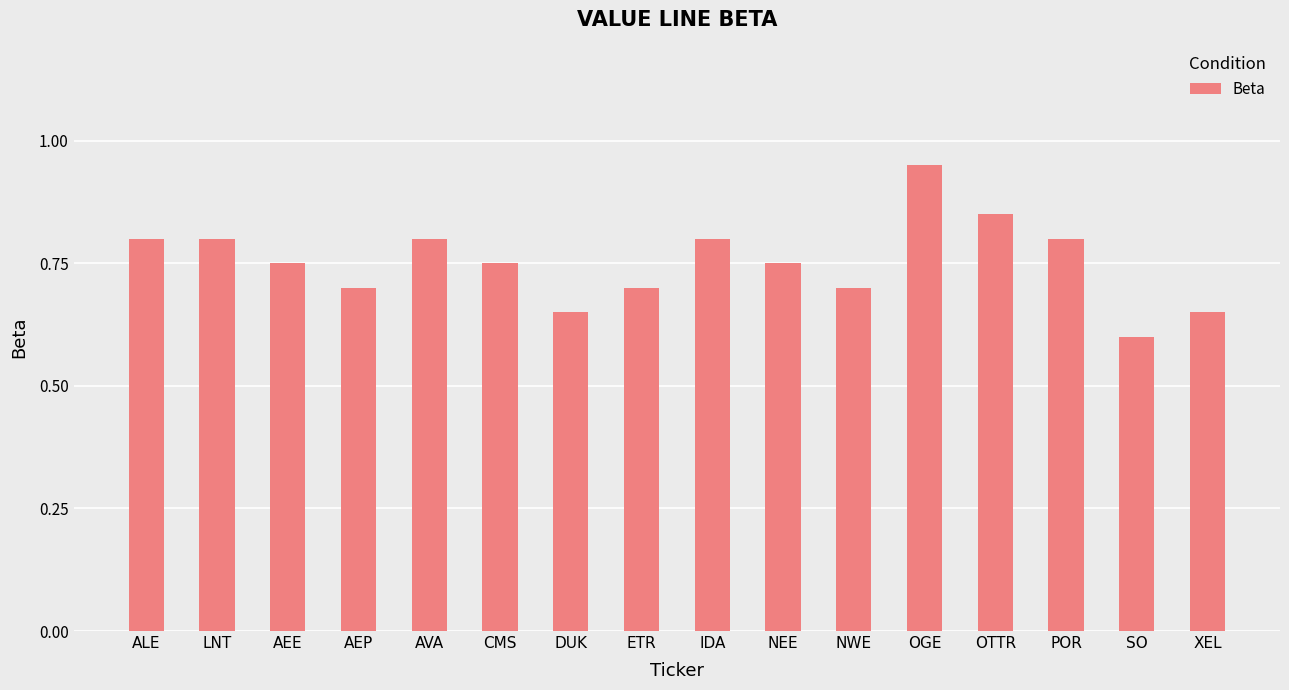

What is the minimum value shown in the chart?

0.6